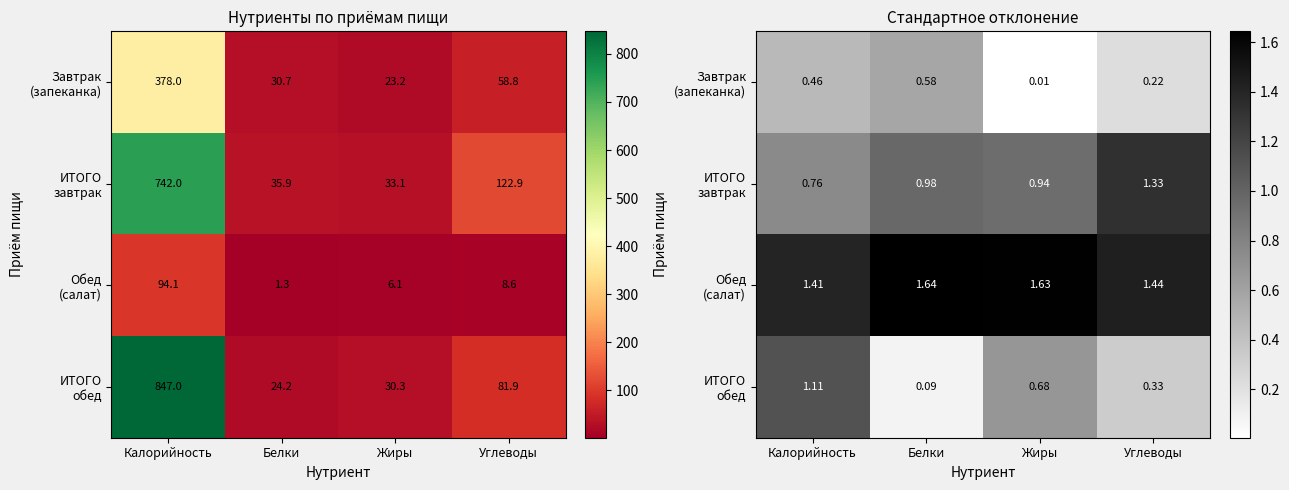

How many Обед (салат) values are between 1 and 2?

4